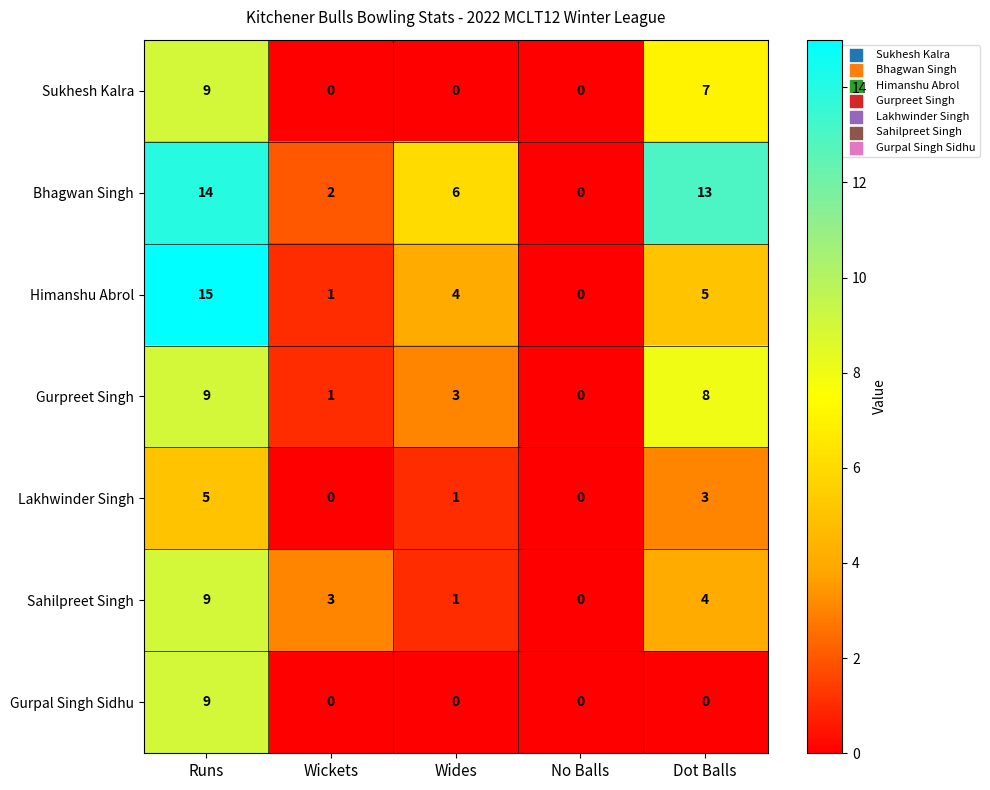

How many values in the Sukhesh Kalra series exceed 0?

2